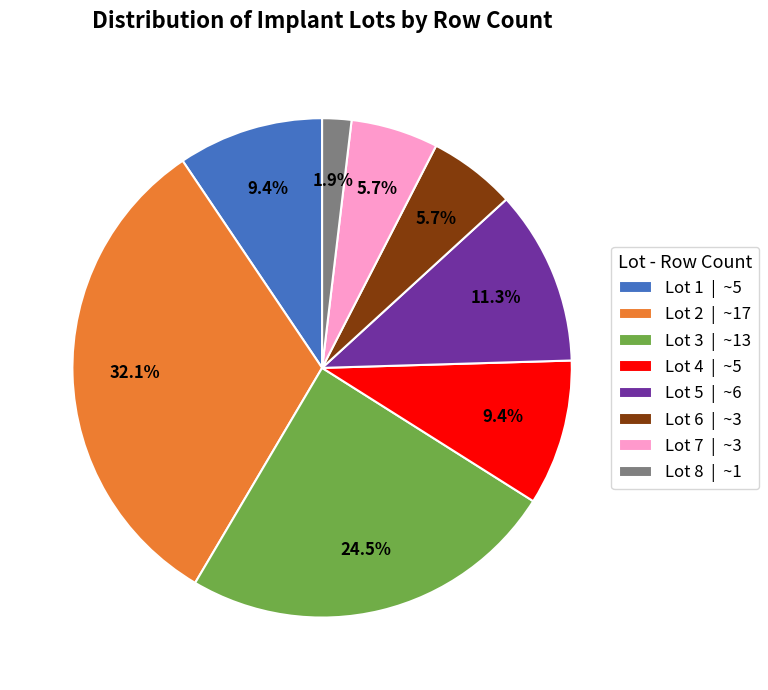

What is the largest slice in the pie chart?

Lot 2